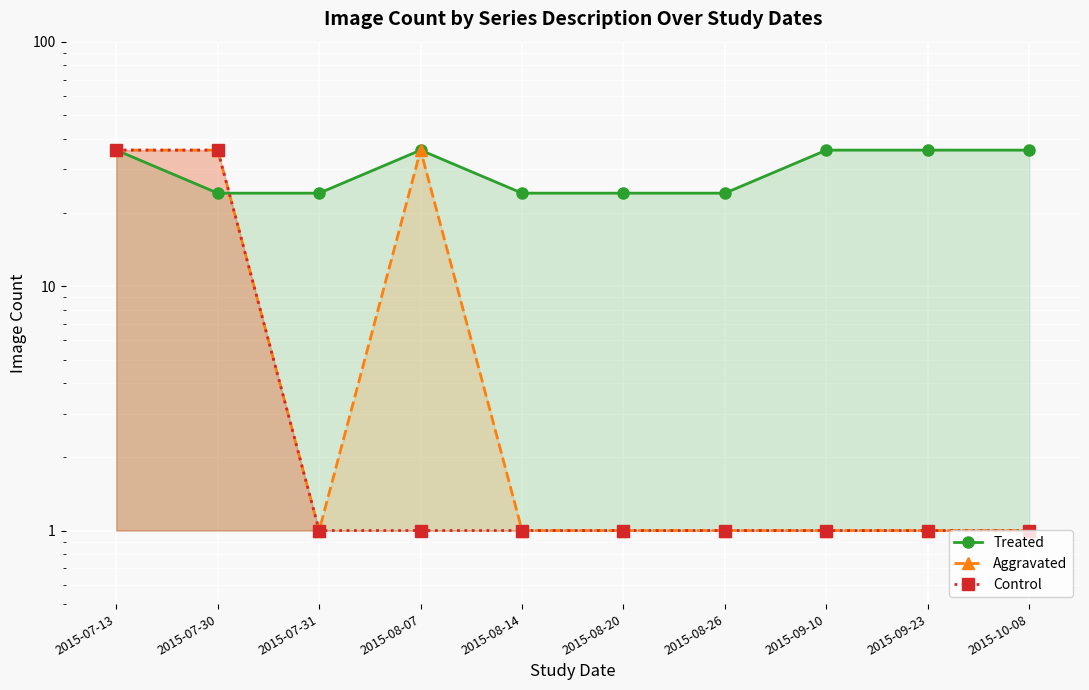

Count the Aggravated values in the range 1 to 36.

10